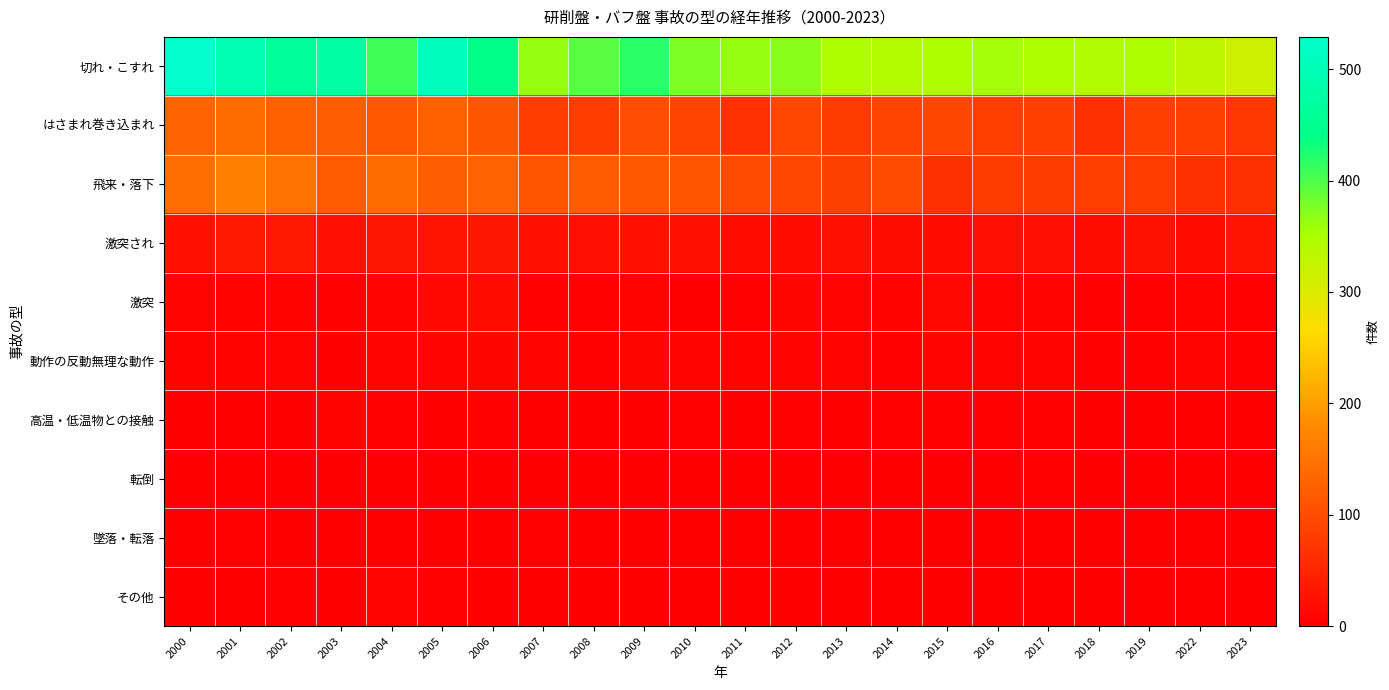

What is the maximum value shown in the chart?

529